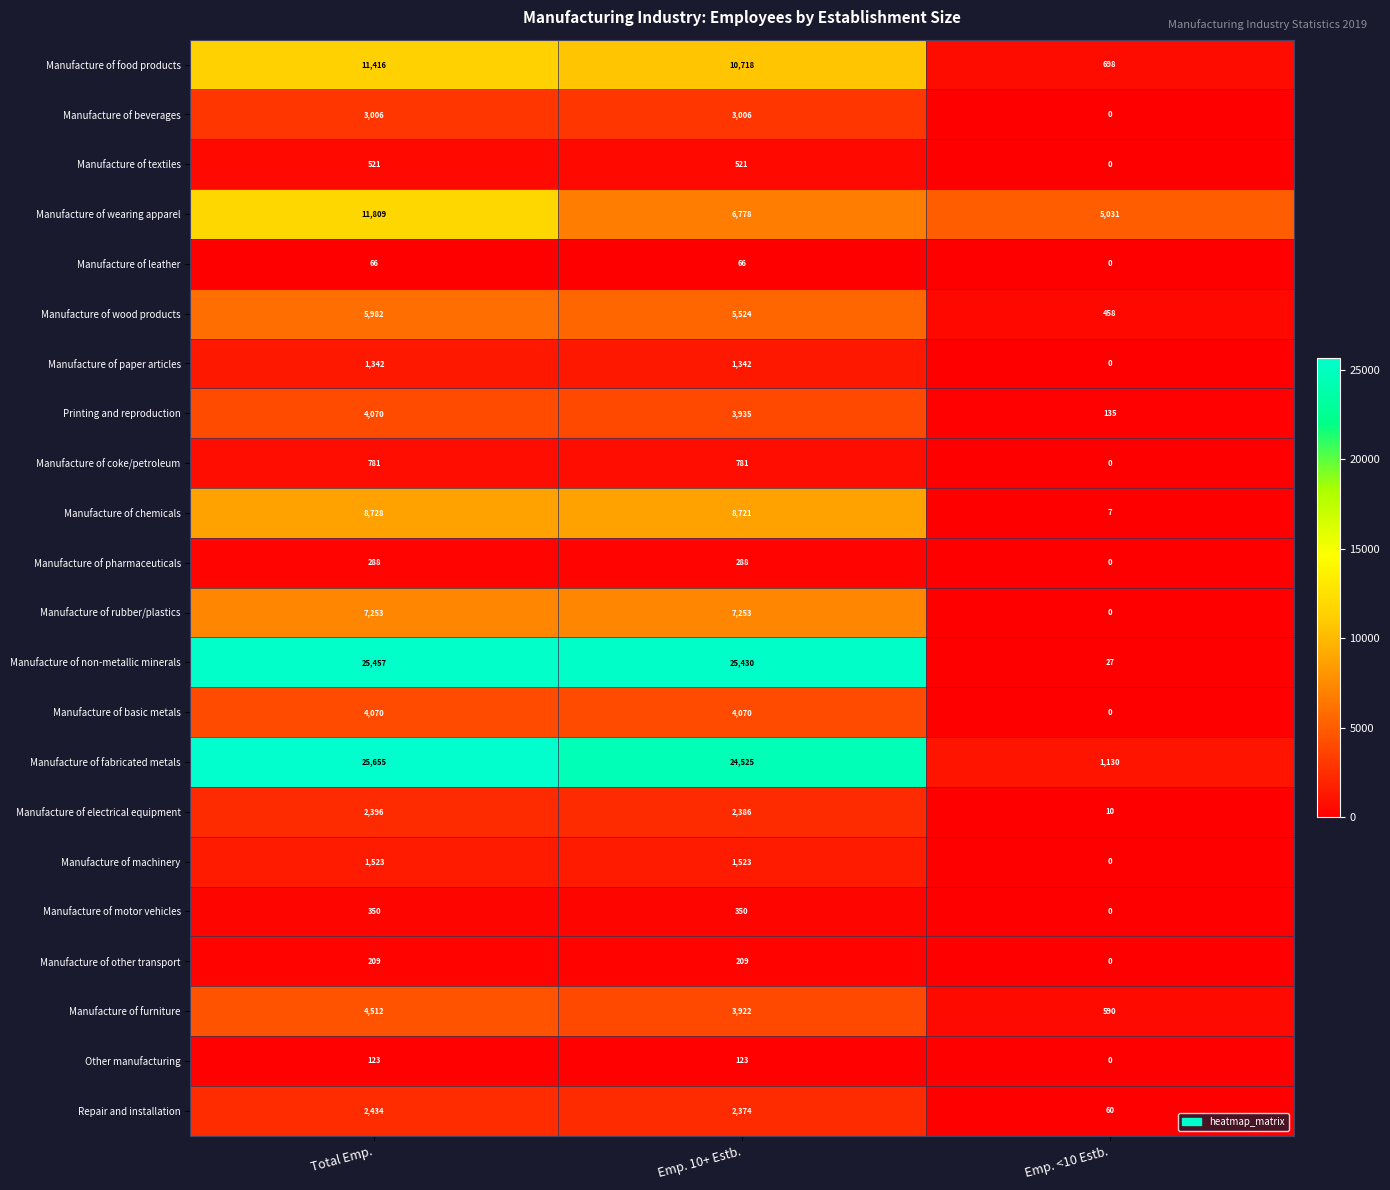

At how many categories does at least one series exceed 1454?

3